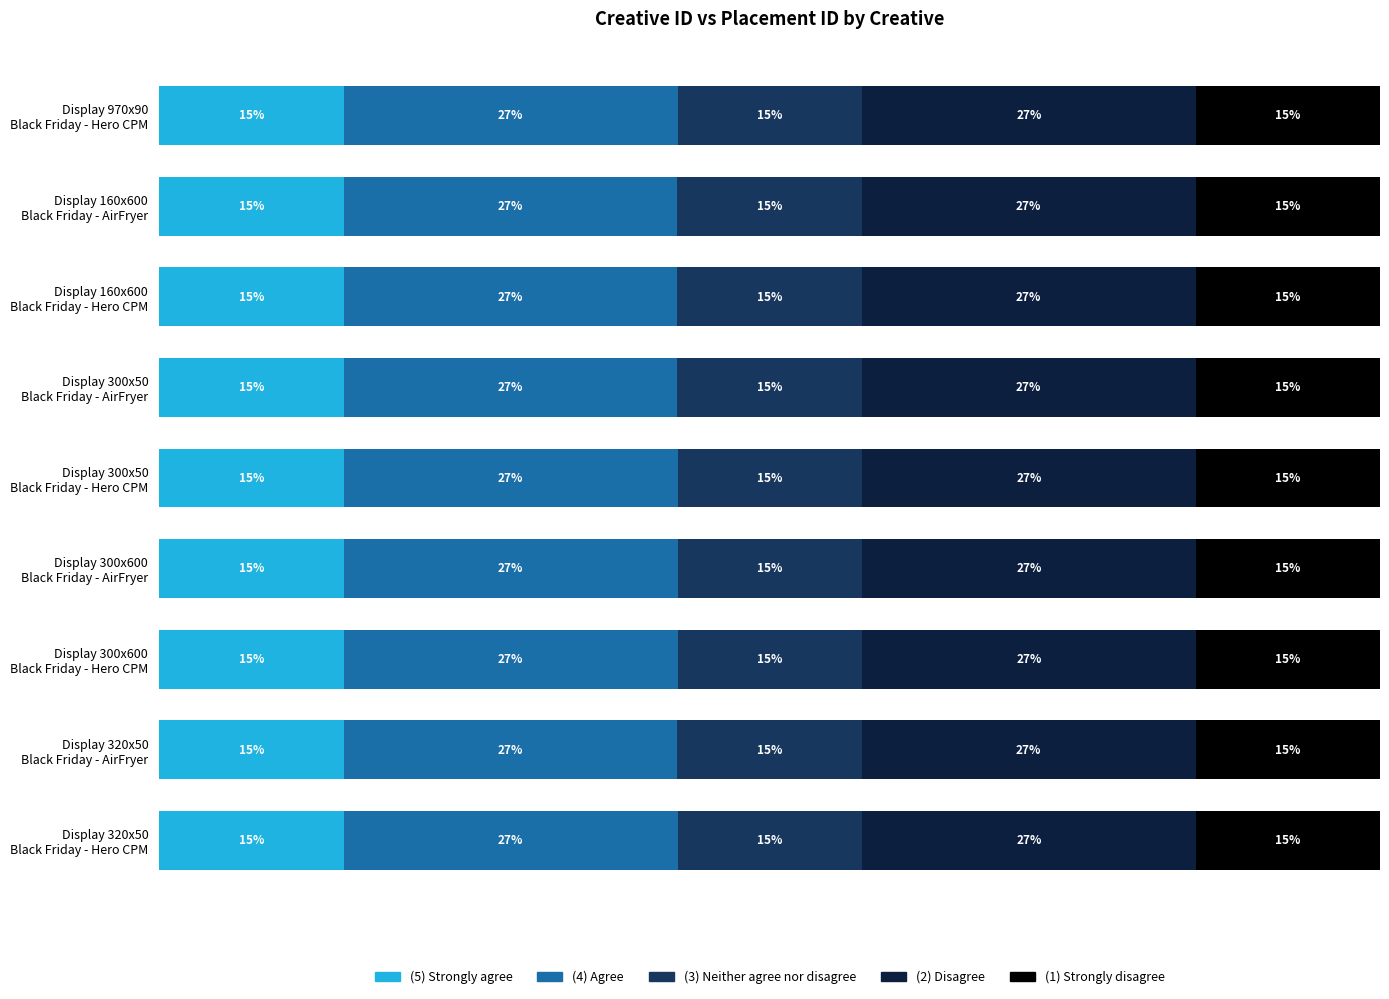

What is the value of the (2) Disagree bar at the 1st from the left?

27.4